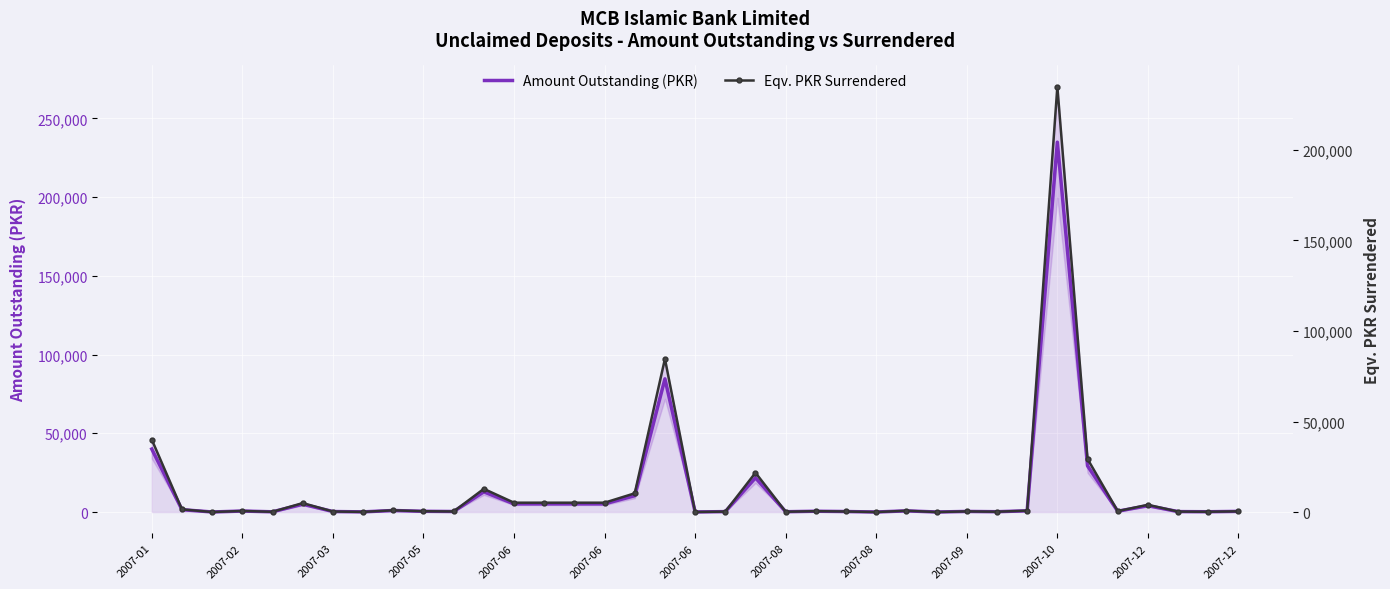

What is the lowest value of the Amount Outstanding (PKR) series?

28.7